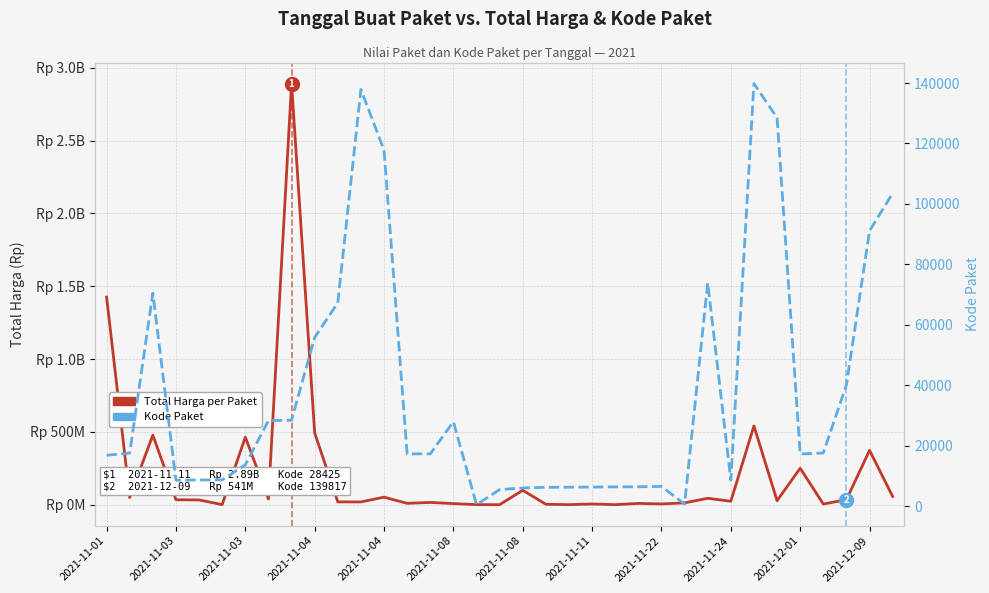

True or false: Kode Paket has a value of 17509 at 2021-11-03.

True